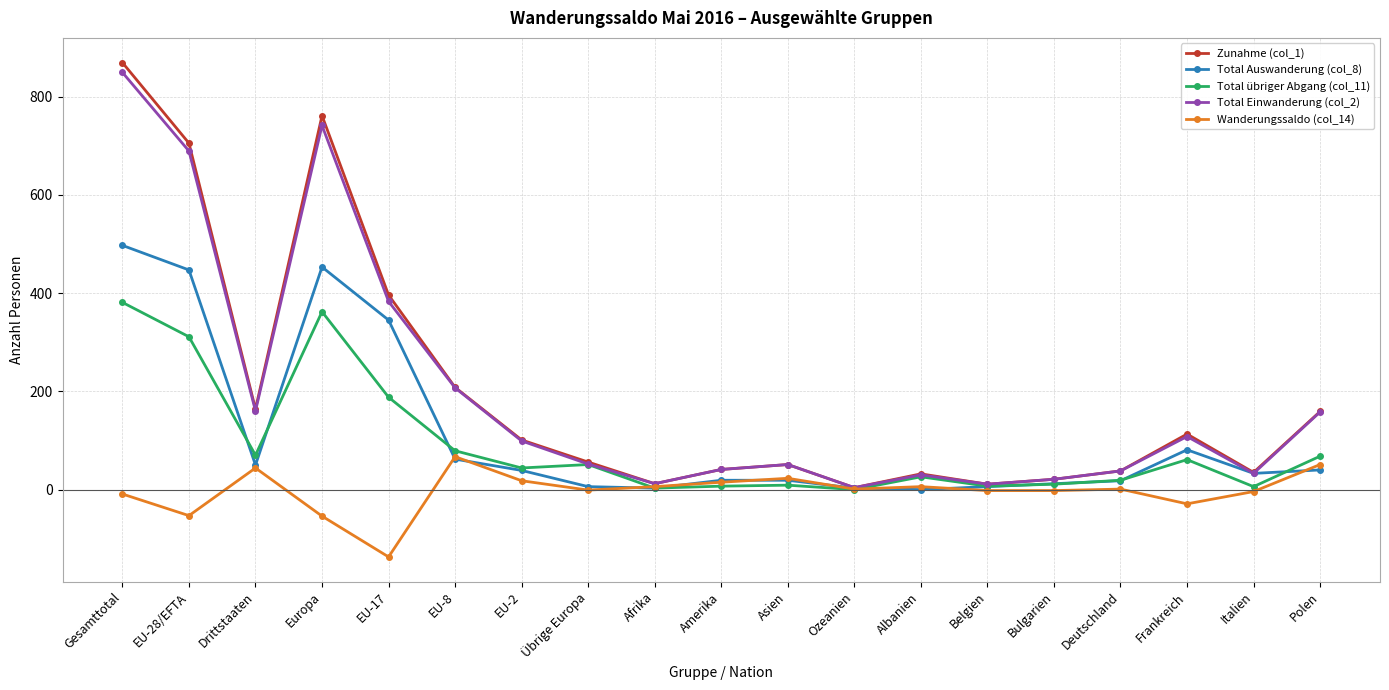

Does the chart display data point markers on the line(s)?

Yes